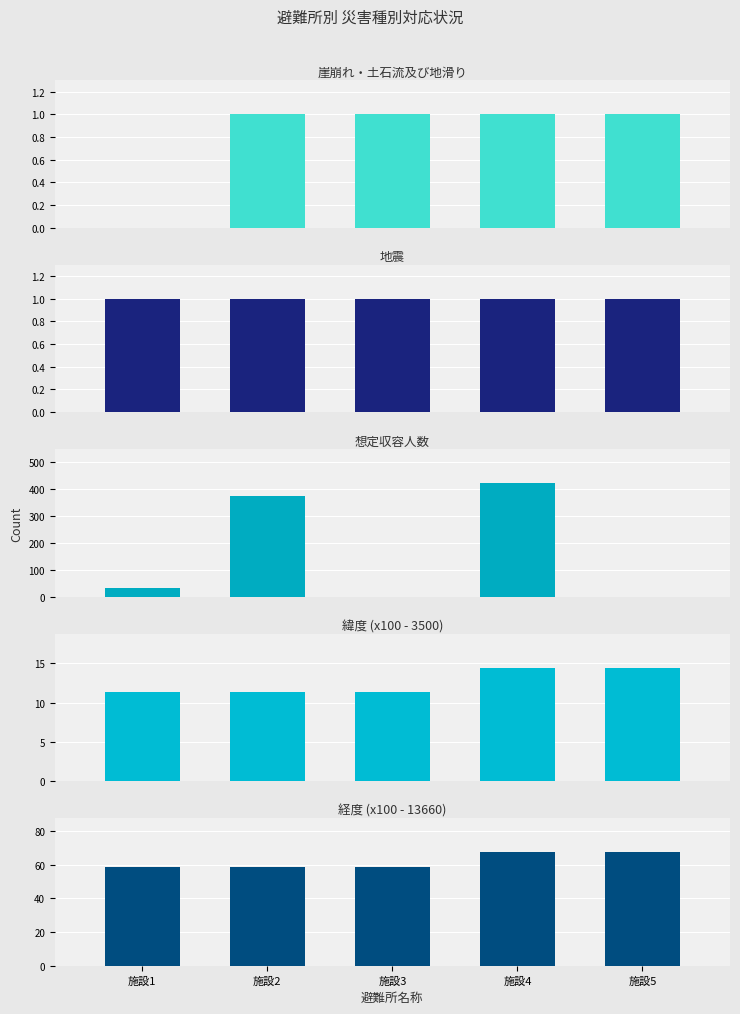

Between 施設1 and 施設4, which series saw the biggest shift?

想定収容人数